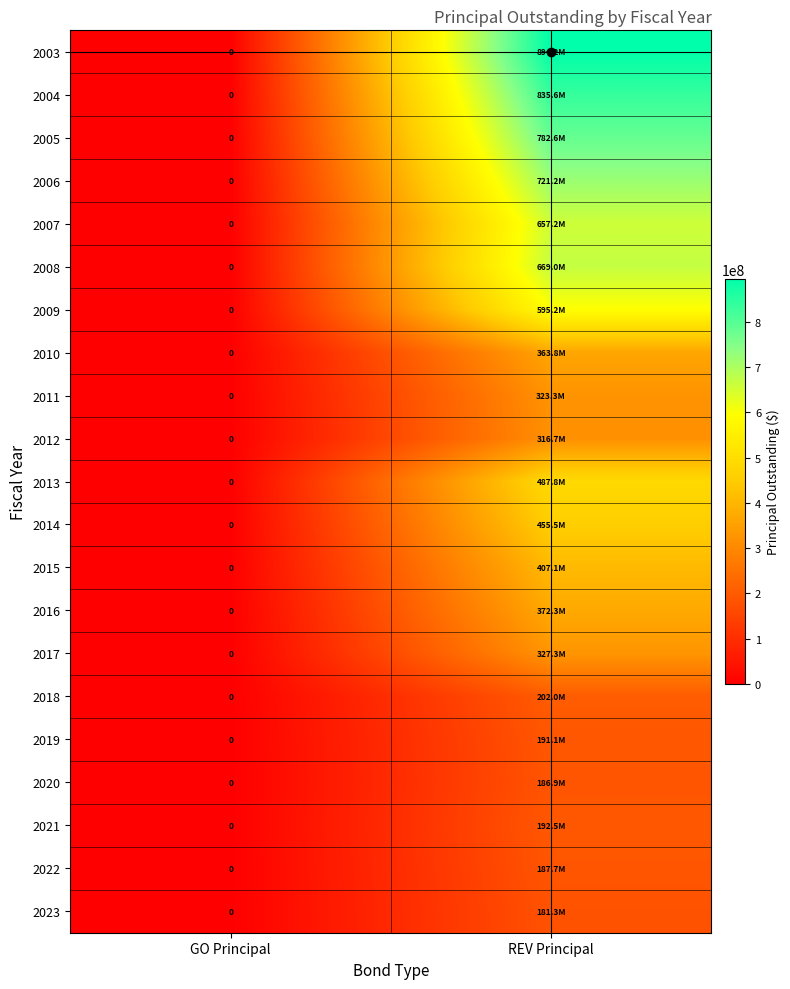

At which category does the chart reach its minimum across all series?

GO Principal